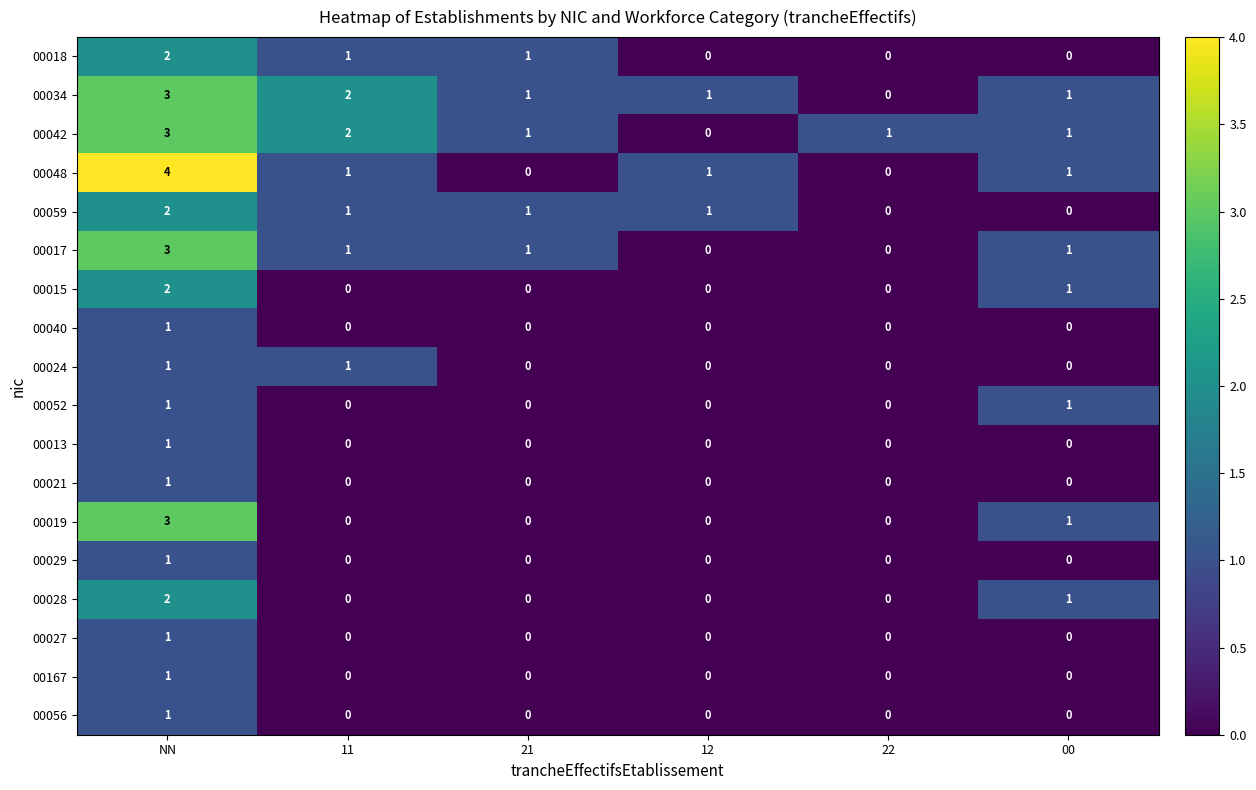

Which series has the largest range (max minus min)?

00048